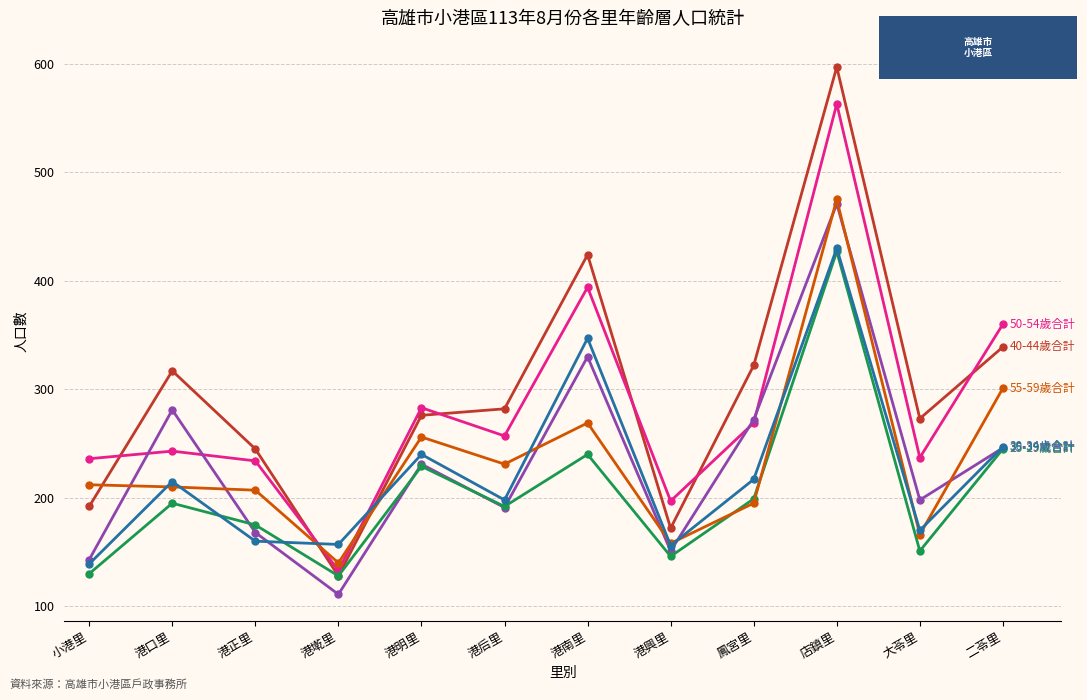

What is the smallest value displayed?

111